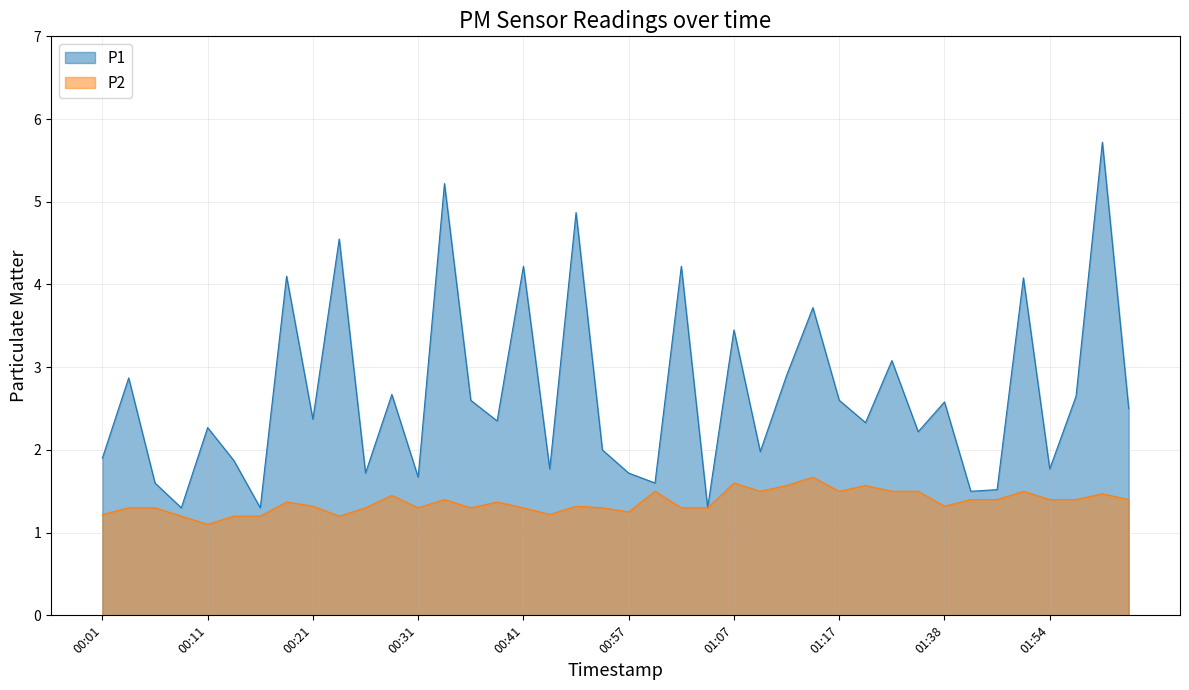

What is the value of the P2 point at the 19th from the left?

1.3